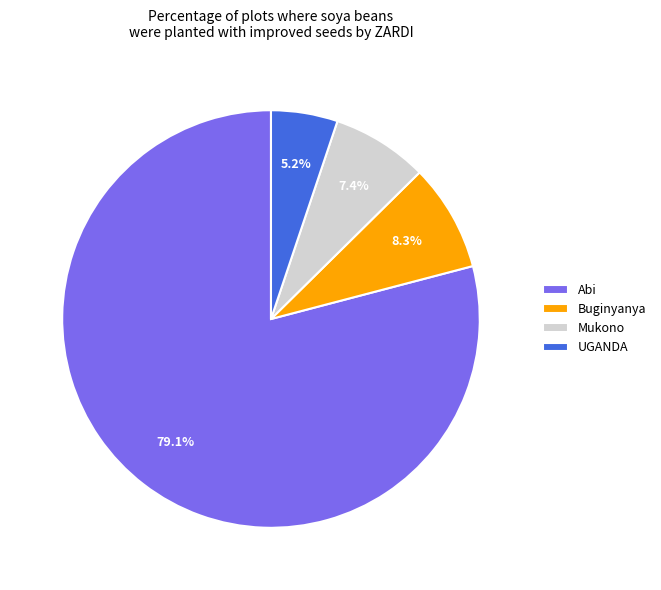

True or false: Mukono accounts for 7% of the total.

True